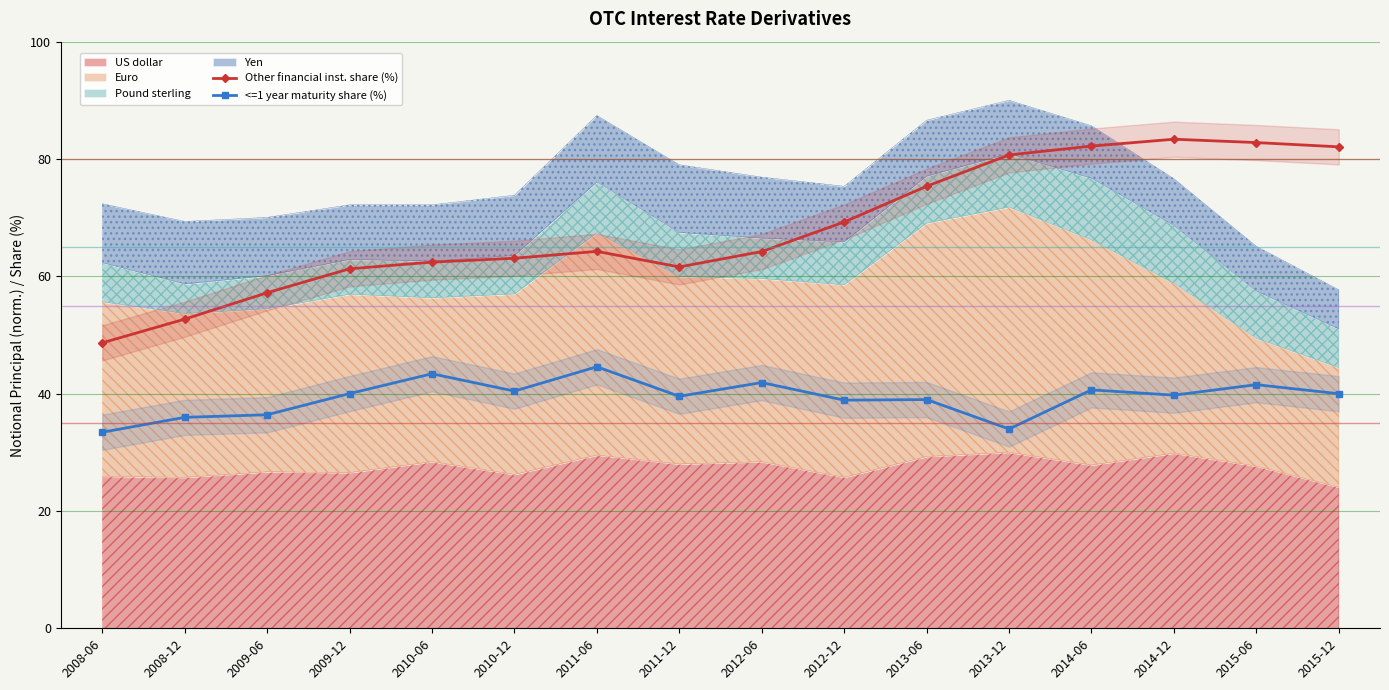

Does the chart display data point markers on the line(s)?

Yes